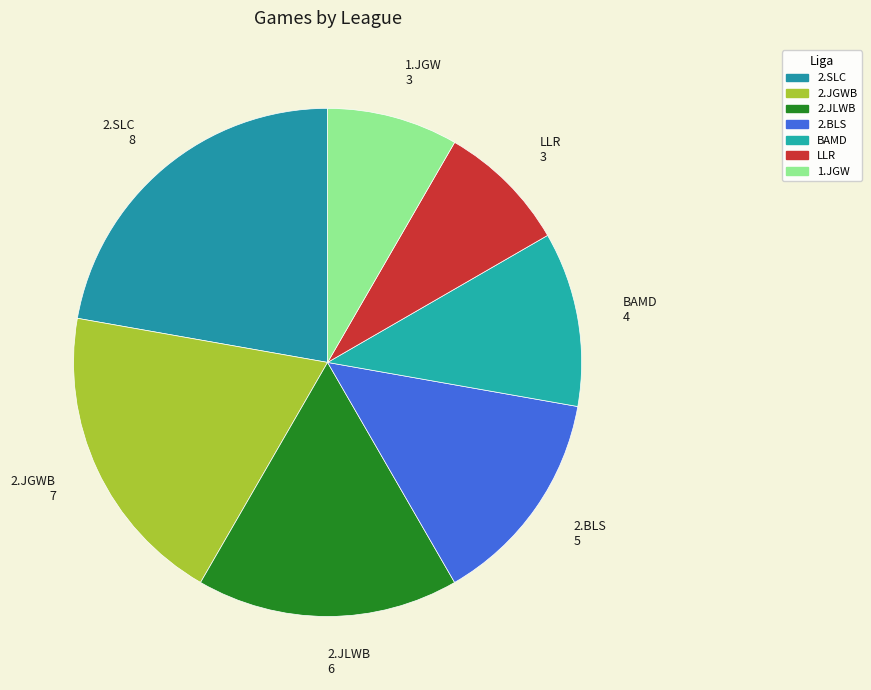

Between 2.SLC and LLR, which is larger?

2.SLC